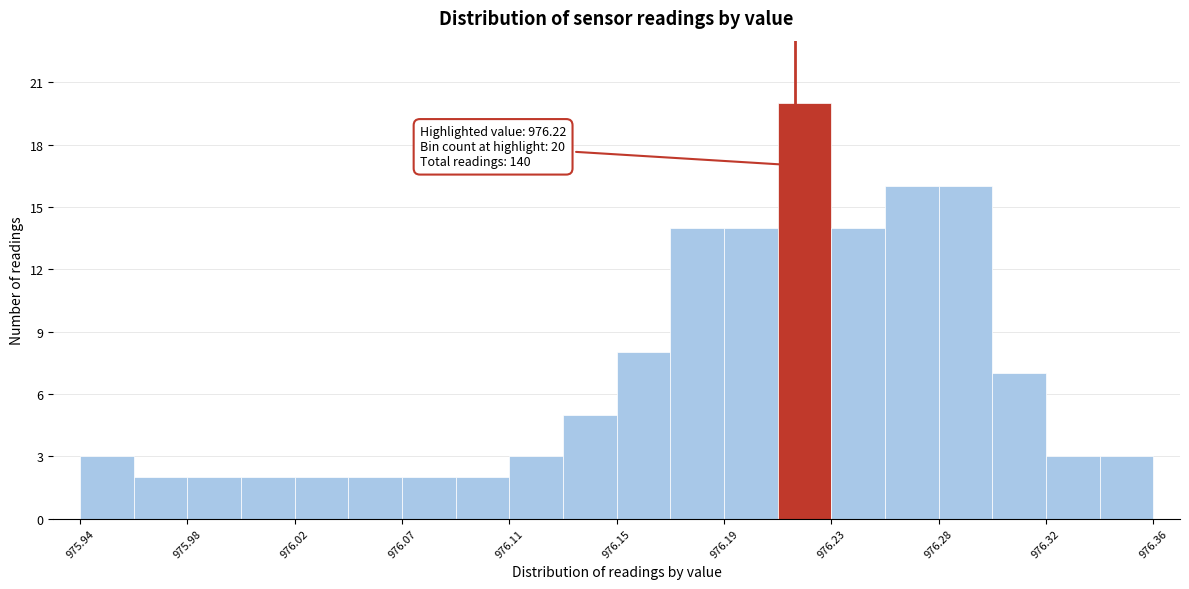

Over which range of the x-axis is the bar tallest?

976.213 to 976.234